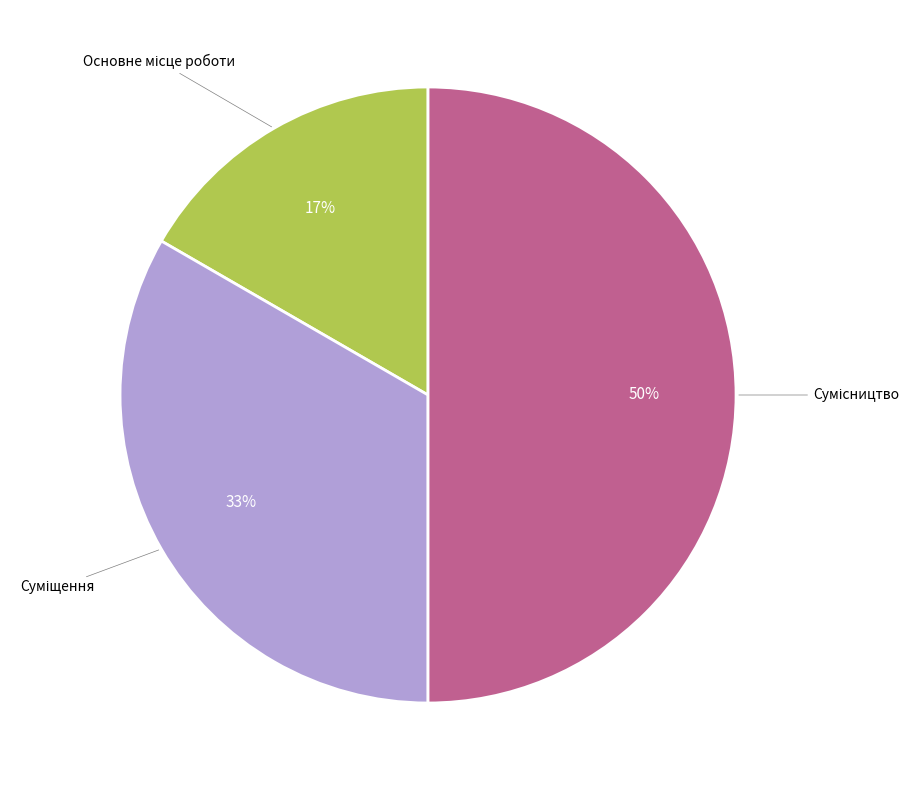

To the nearest percent, what is the average slice percentage?

33%